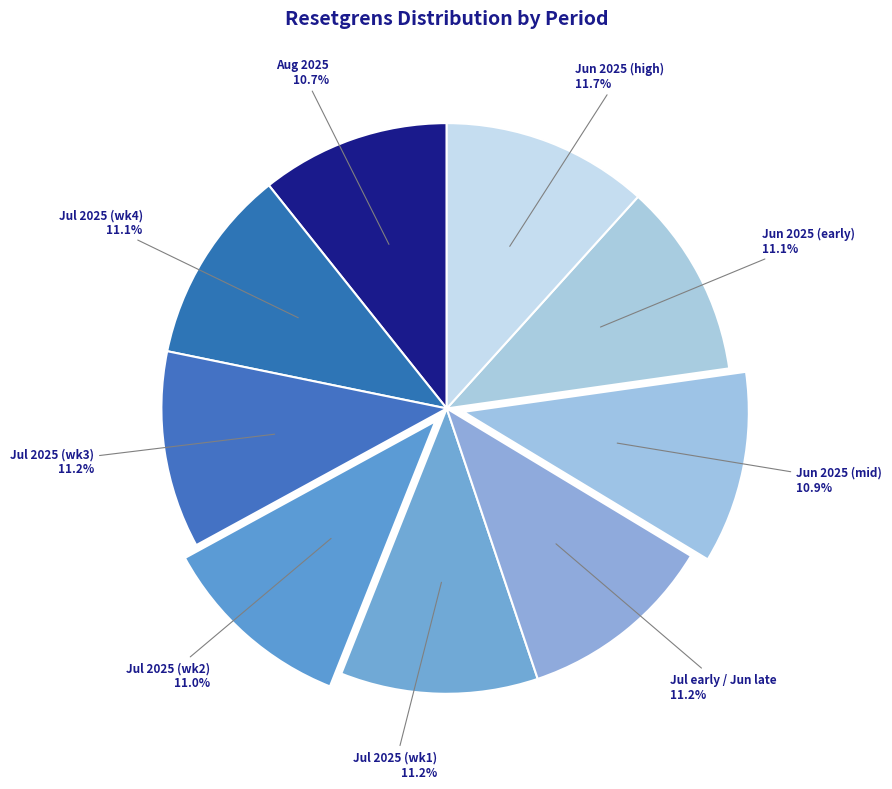

What is the ratio of the value at Jun 2025 (high) to the value at Jul 2025 (wk4)?

1.1